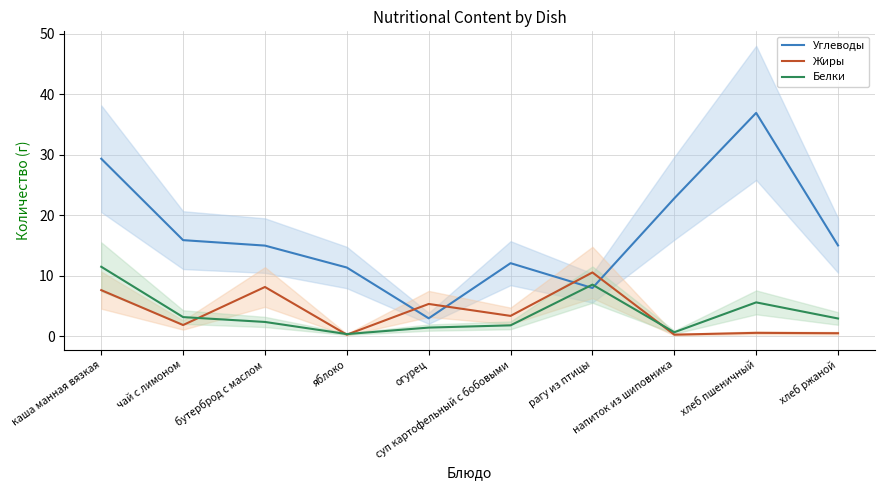

The Жиры series shows 3.2 at рагу из птицы. True or false?

False